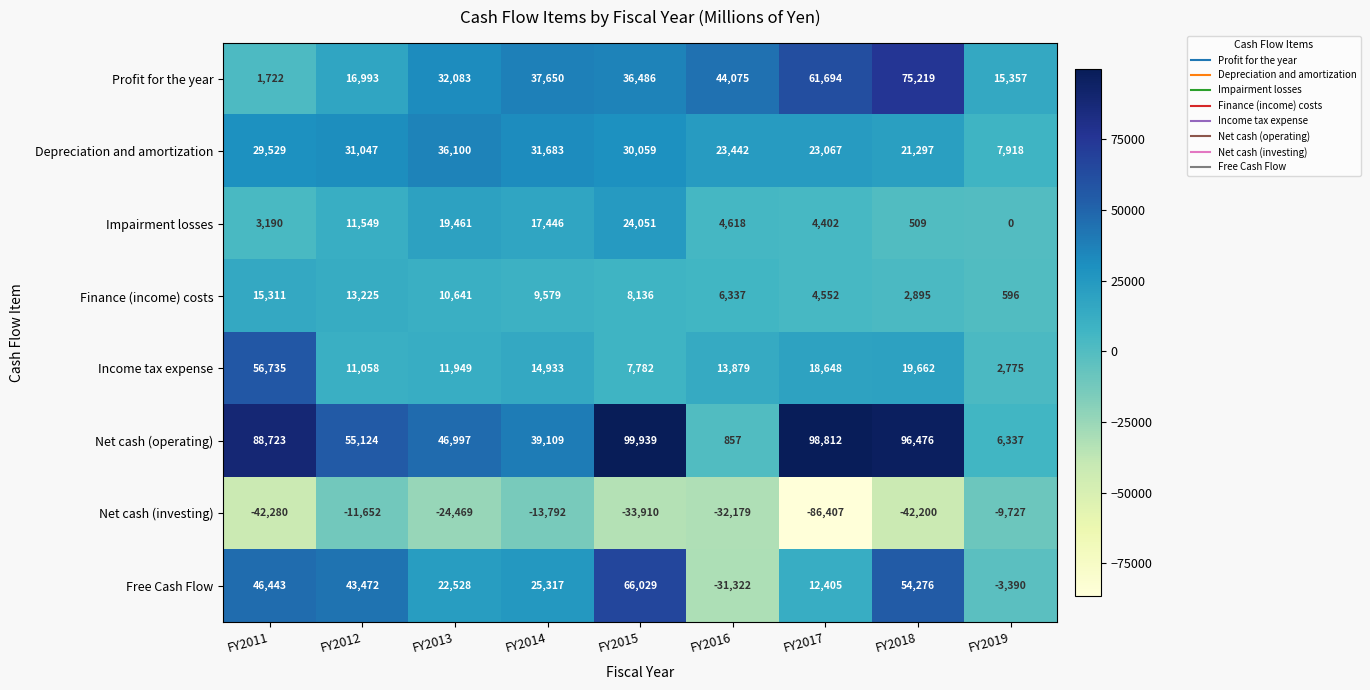

How many series are shown in this chart?

8